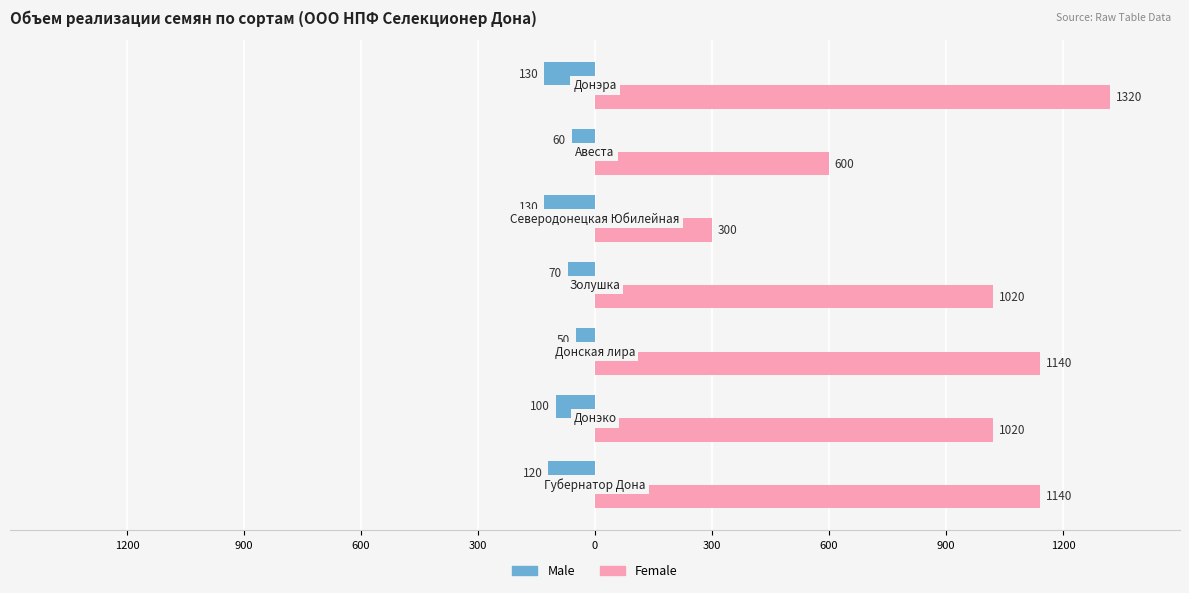

What are all the series names shown in the legend?

Male, Female